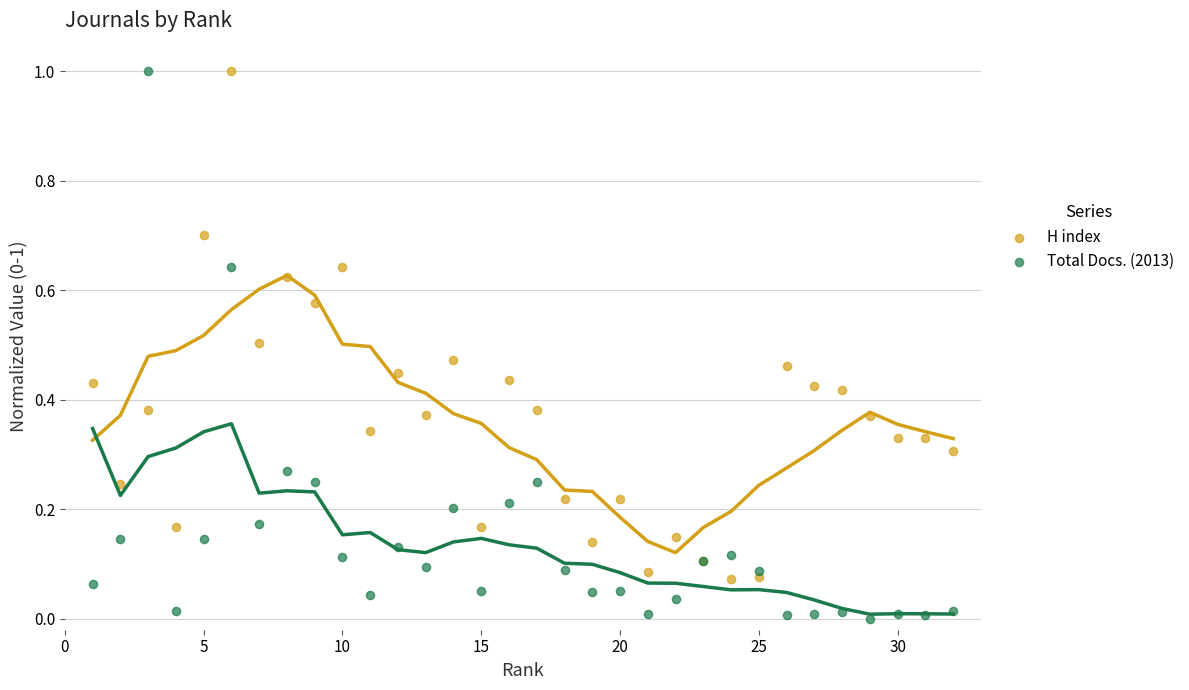

Which series has the largest Y range (max minus min)?

Total Docs. (2013)